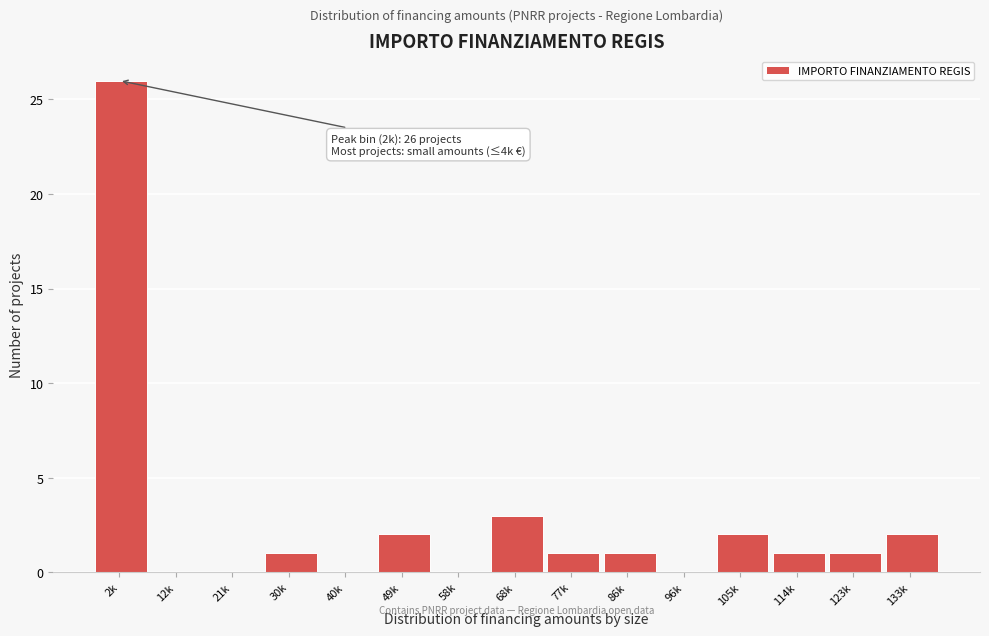

Reading left to right, what are all the values shown in this chart?

2k=26	12k=0	21k=0	30k=1	40k=0	49k=2	58k=0	68k=3	77k=1	86k=1	96k=0	105k=2	114k=1	123k=1	133k=2